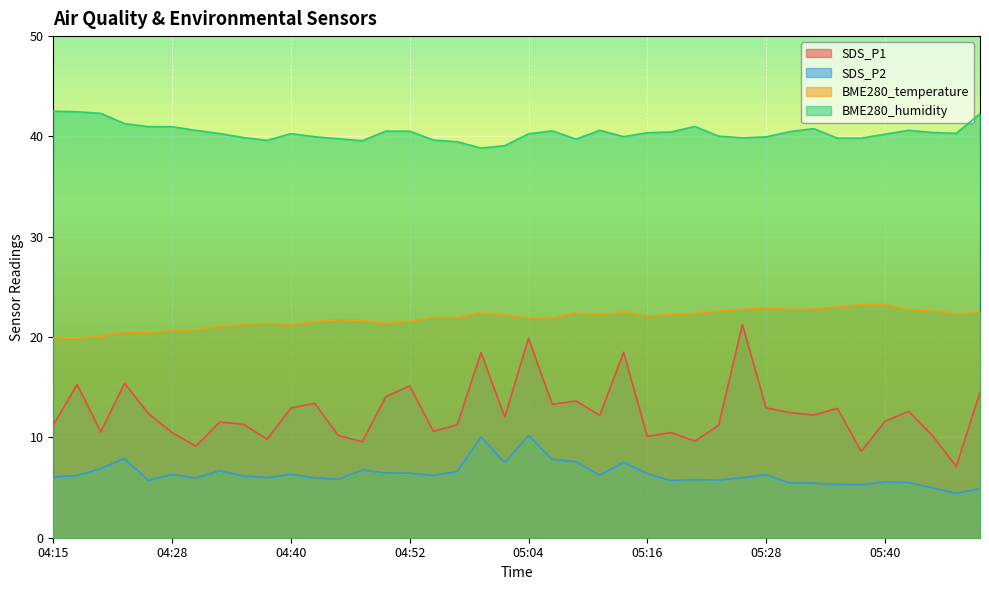

What are all the series names shown in the legend?

SDS_P1, SDS_P2, BME280_temperature, BME280_humidity